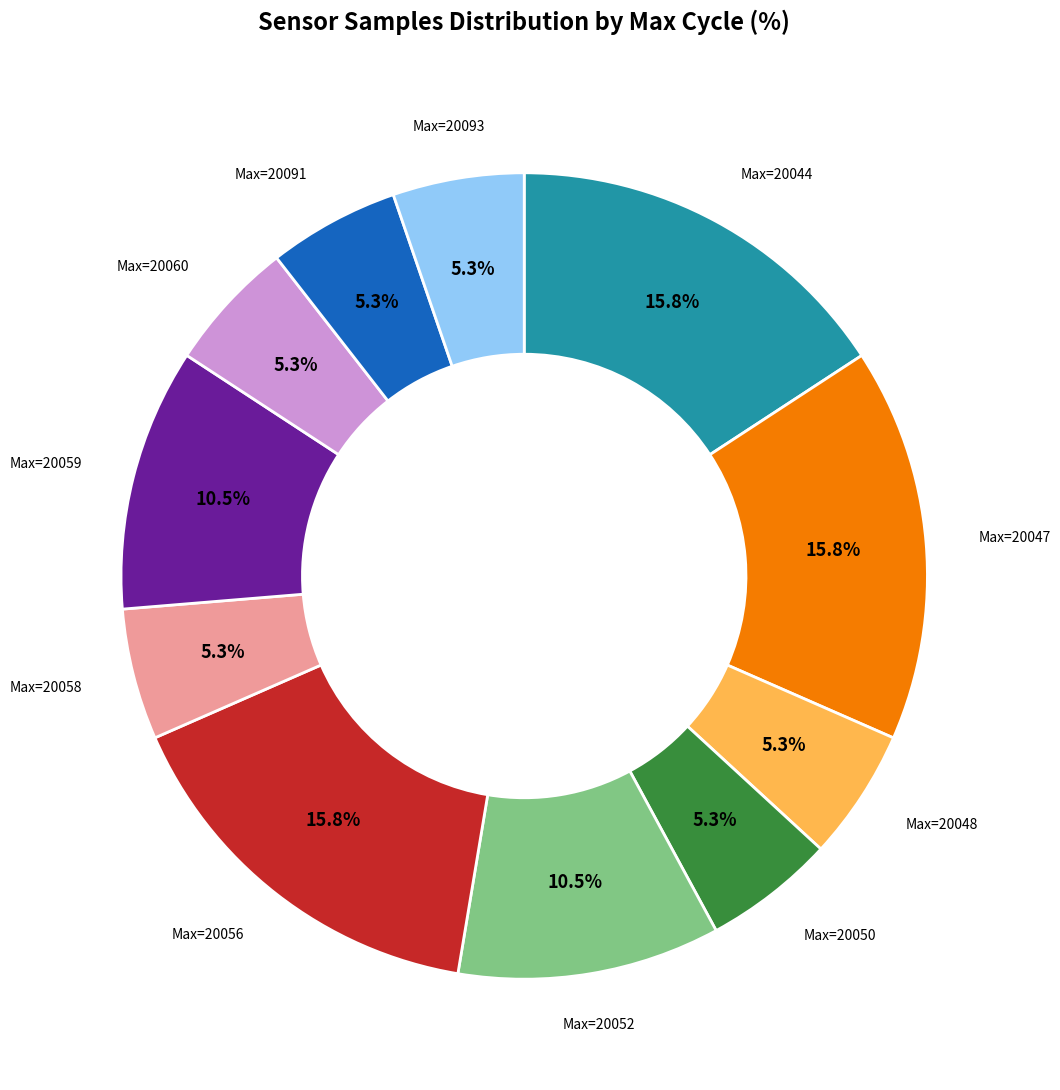

Count the number of slices in the pie.

11